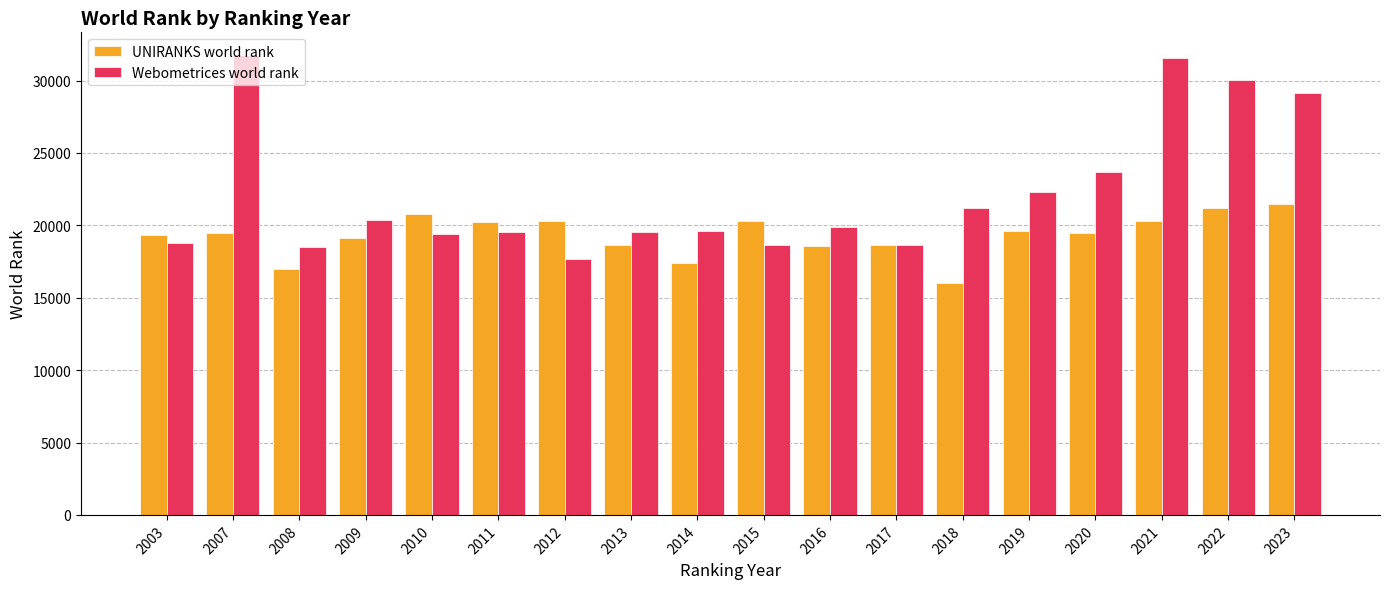

What is the difference between the highest and lowest values at 2021?

11223